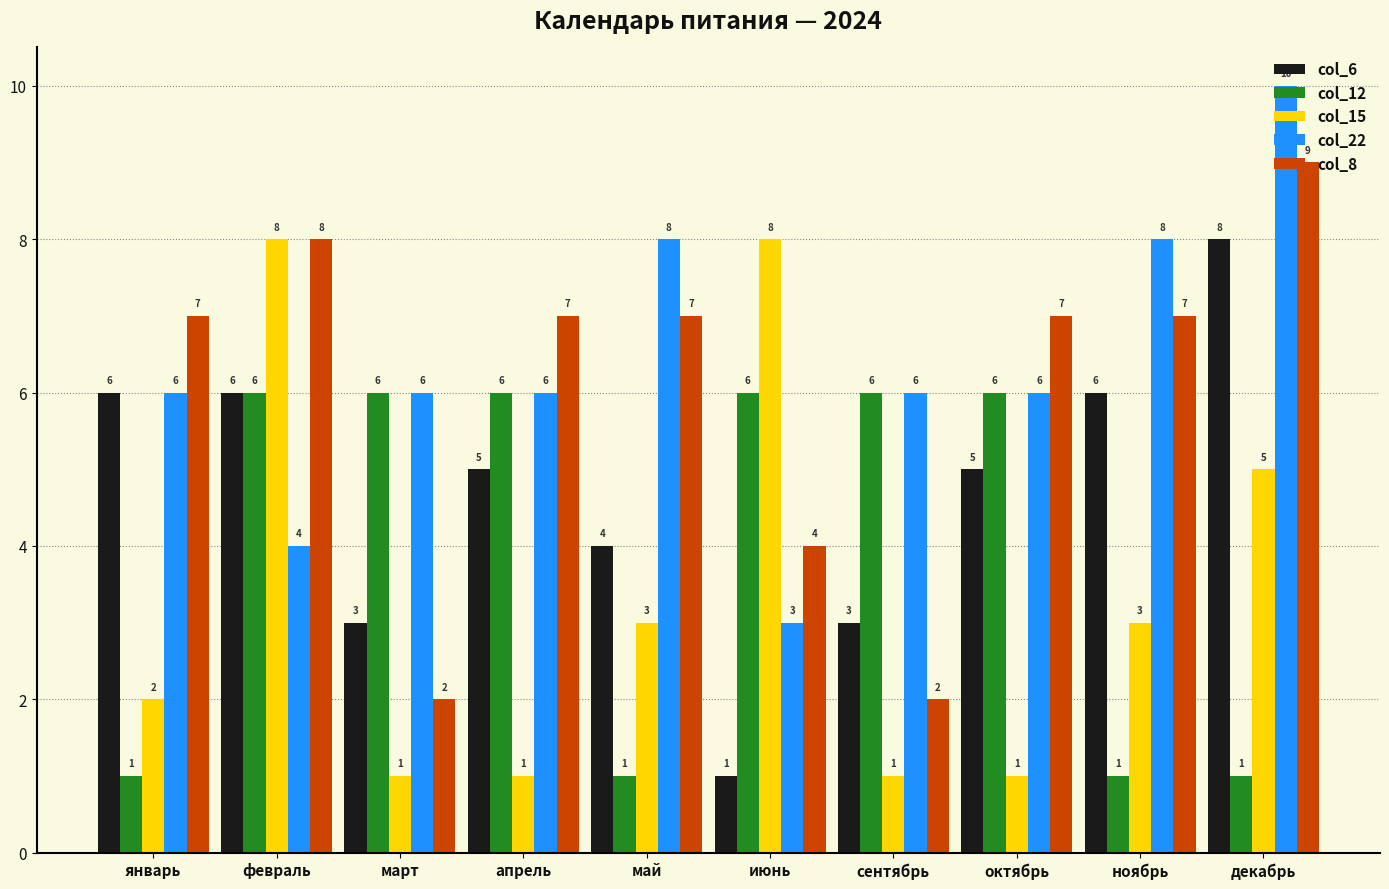

Are the bars horizontal?

No